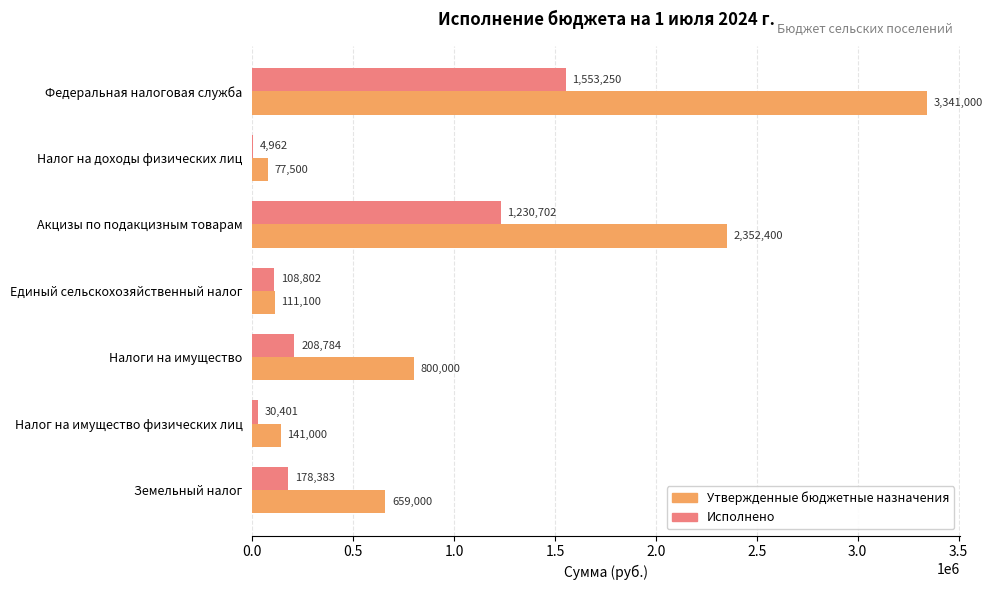

Between Налог на доходы физических лиц and Налог на имущество физических лиц, which series saw the biggest shift?

Утвержденные бюджетные назначения